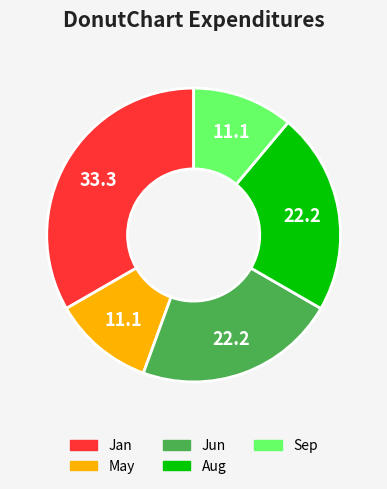

Which has a higher value, Sep or Jan?

Jan